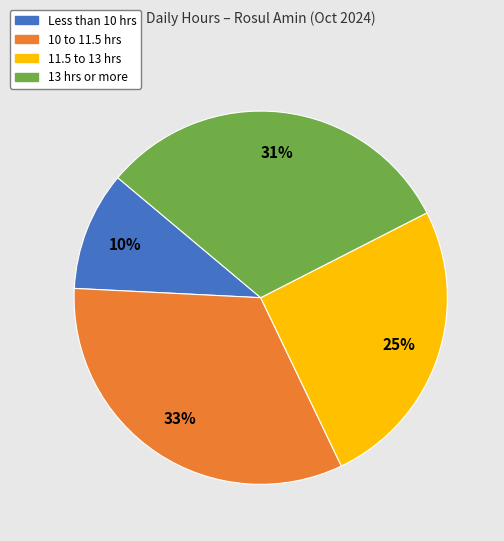

To the nearest percent, what is the average slice percentage?

25%